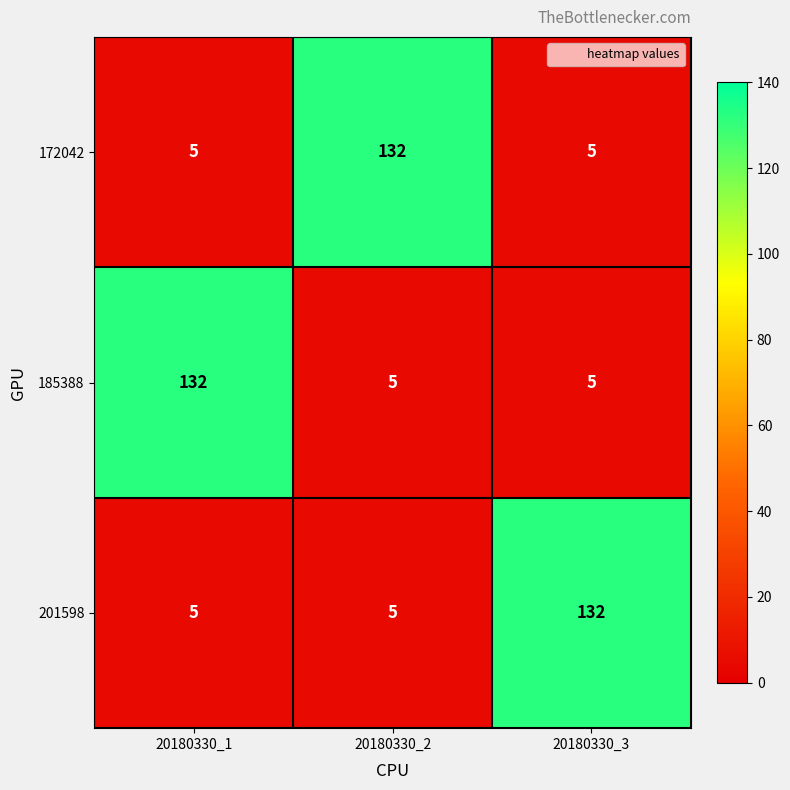

How many data points in 185388 are above 5?

1